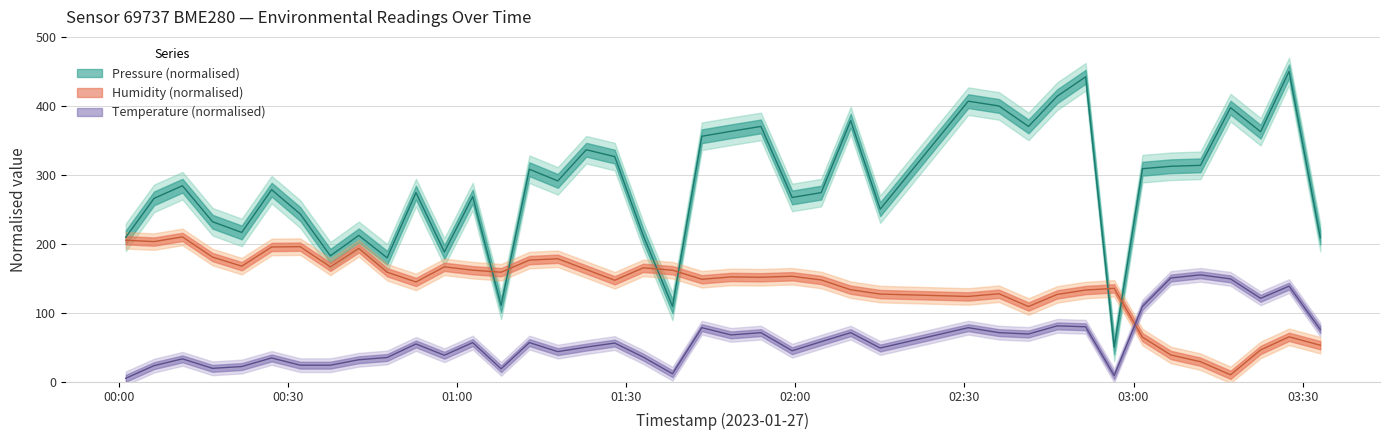

Reading left to right, what are all the values shown in this chart?

pressure: 2023-01-27T00:01:16=209.4	2023-01-27T00:06:17=265.9	2023-01-27T00:11:19=284.2	2023-01-27T00:16:39=232.0	2023-01-27T00:21:50=216.5	2023-01-27T00:27:08=278.5	2023-01-27T00:32:12=243.3	2023-01-27T00:37:33=182.6	2023-01-27T00:42:35=212.2	2023-01-27T00:47:37=179.7	2023-01-27T00:52:44=274.2	2023-01-27T00:57:46=188.1	2023-01-27T01:02:48=268.5	2023-01-27T01:07:50=110.6	2023-01-27T01:12:51=308.1	2023-01-27T01:17:53=291.2	2023-01-27T01:22:56=336.4	2023-01-27T01:27:59=326.4	2023-01-27T01:33:02=212.2	2023-01-27T01:38:14=109.3	2023-01-27T01:43:26=355.9	2023-01-27T01:48:36=363.1	2023-01-27T01:53:55=370.2	2023-01-27T01:59:27=267.2	2023-01-27T02:04:36=274.2	2023-01-27T02:09:50=378.6	2023-01-27T02:15:04=250.2	2023-01-27T02:30:41=406.8	2023-01-27T02:36:08=399.9	2023-01-27T02:41:22=370.2	2023-01-27T02:46:27=413.9	2023-01-27T02:51:30=442.1	2023-01-27T02:56:34=50.0	2023-01-27T03:01:35=308.9	2023-01-27T03:06:37=312.4	2023-01-27T03:11:52=313.7	2023-01-27T03:17:12=397.4	2023-01-27T03:22:32=362.5	2023-01-27T03:27:35=450.0	2023-01-27T03:33:07=209.0
humidity: 2023-01-27T00:01:16=205.1	2023-01-27T00:06:17=203.2	2023-01-27T00:11:19=210.0	2023-01-27T00:16:39=180.7	2023-01-27T00:21:50=167.6	2023-01-27T00:27:08=195.4	2023-01-27T00:32:12=195.9	2023-01-27T00:37:33=166.6	2023-01-27T00:42:35=193.4	2023-01-27T00:47:37=158.8	2023-01-27T00:52:44=144.6	2023-01-27T00:57:46=166.6	2023-01-27T01:02:48=161.7	2023-01-27T01:07:50=158.8	2023-01-27T01:12:51=176.3	2023-01-27T01:17:53=178.3	2023-01-27T01:22:56=162.7	2023-01-27T01:27:59=147.1	2023-01-27T01:33:02=165.1	2023-01-27T01:38:14=161.7	2023-01-27T01:43:26=148.5	2023-01-27T01:48:36=152.0	2023-01-27T01:53:55=151.5	2023-01-27T01:59:27=152.9	2023-01-27T02:04:36=147.6	2023-01-27T02:09:50=133.4	2023-01-27T02:15:04=127.1	2023-01-27T02:30:41=123.7	2023-01-27T02:36:08=127.6	2023-01-27T02:41:22=109.0	2023-01-27T02:46:27=126.6	2023-01-27T02:51:30=132.9	2023-01-27T02:56:34=135.4	2023-01-27T03:01:35=64.6	2023-01-27T03:06:37=38.8	2023-01-27T03:11:52=29.0	2023-01-27T03:17:12=10.0	2023-01-27T03:22:32=46.1	2023-01-27T03:27:35=65.1	2023-01-27T03:33:07=52.9
temperature: 2023-01-27T00:01:16=5.0	2023-01-27T00:06:17=23.3	2023-01-27T00:11:19=33.2	2023-01-27T00:16:39=19.4	2023-01-27T00:21:50=22.0	2023-01-27T00:27:08=34.5	2023-01-27T00:32:12=24.0	2023-01-27T00:37:33=24.0	2023-01-27T00:42:35=31.9	2023-01-27T00:47:37=35.1	2023-01-27T00:52:44=54.8	2023-01-27T00:57:46=38.4	2023-01-27T01:02:48=56.7	2023-01-27T01:07:50=18.8	2023-01-27T01:12:51=56.7	2023-01-27T01:17:53=43.6	2023-01-27T01:22:56=50.2	2023-01-27T01:27:59=56.1	2023-01-27T01:33:02=35.8	2023-01-27T01:38:14=11.6	2023-01-27T01:43:26=78.4	2023-01-27T01:48:36=67.9	2023-01-27T01:53:55=71.2	2023-01-27T01:59:27=45.0	2023-01-27T02:04:36=58.1	2023-01-27T02:09:50=71.2	2023-01-27T02:15:04=48.9	2023-01-27T02:30:41=78.4	2023-01-27T02:36:08=71.2	2023-01-27T02:41:22=69.2	2023-01-27T02:46:27=81.0	2023-01-27T02:51:30=79.7	2023-01-27T02:56:34=8.9	2023-01-27T03:01:35=109.1	2023-01-27T03:06:37=150.4	2023-01-27T03:11:52=155.0	2023-01-27T03:17:12=149.1	2023-01-27T03:22:32=120.9	2023-01-27T03:27:35=138.6	2023-01-27T03:33:07=75.7